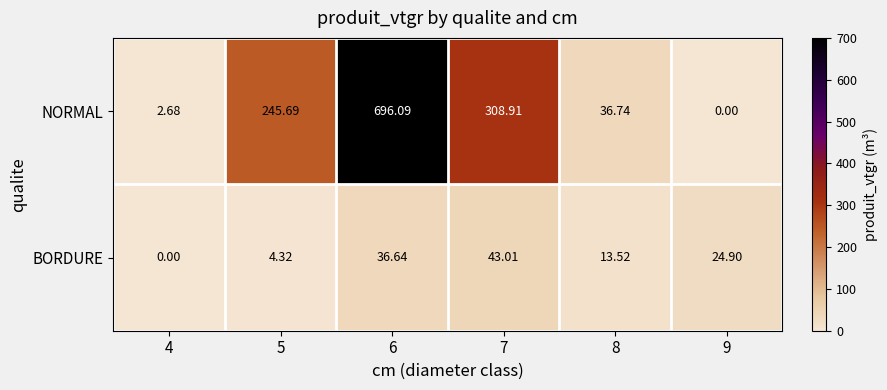

At which category is the sum across all series the highest?

6